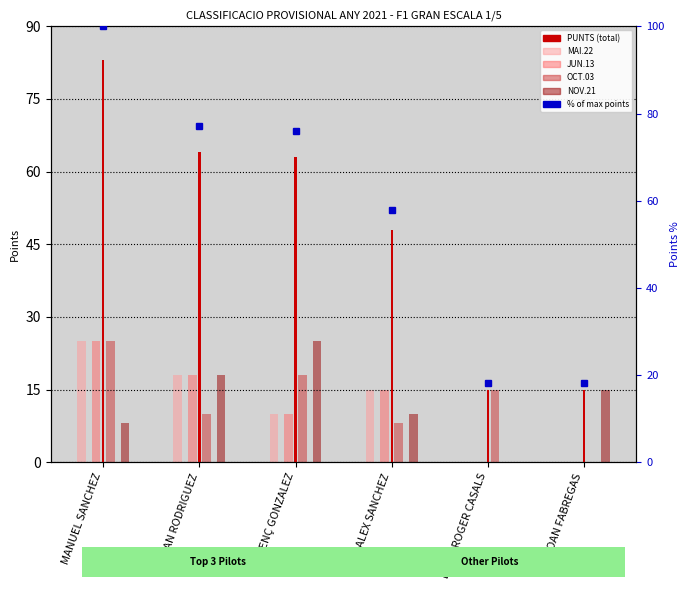

At which label does NOV.21 first exceed 15?

JUAN RODRIGUEZ